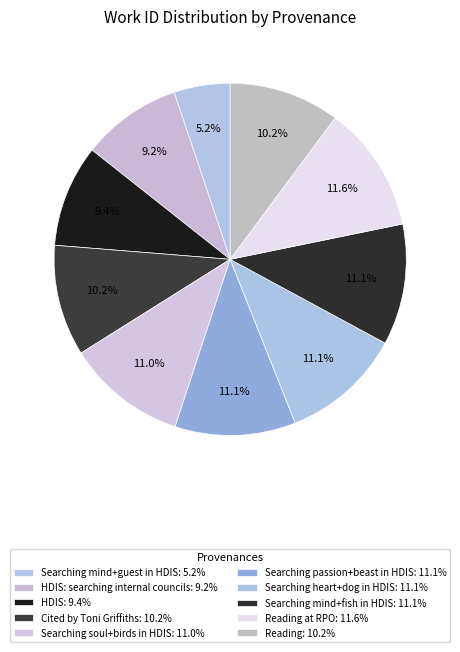

How many segments does this pie chart have?

10